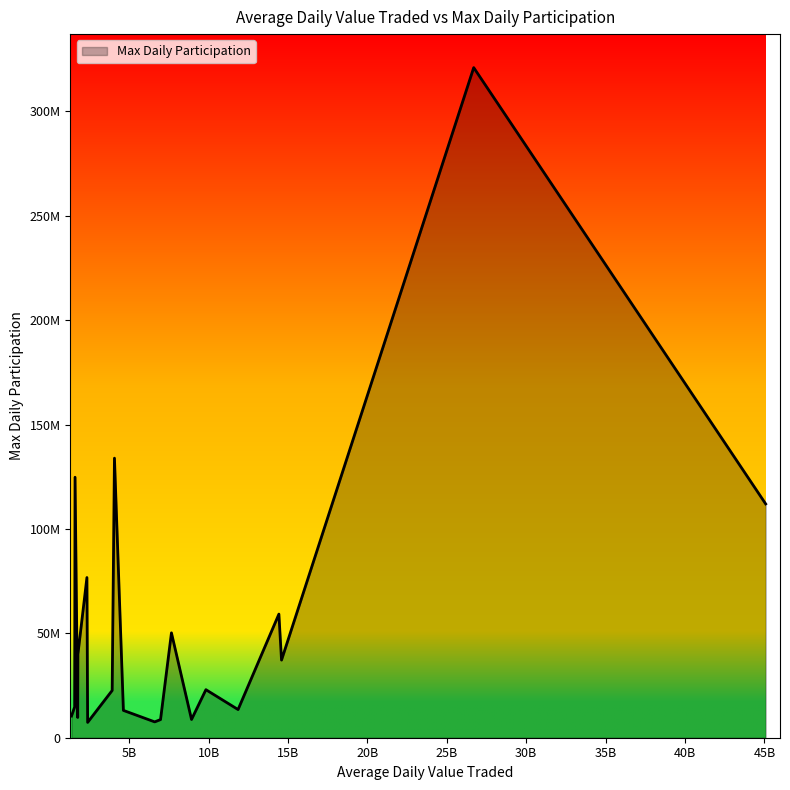

What is the smallest value displayed?

7352664